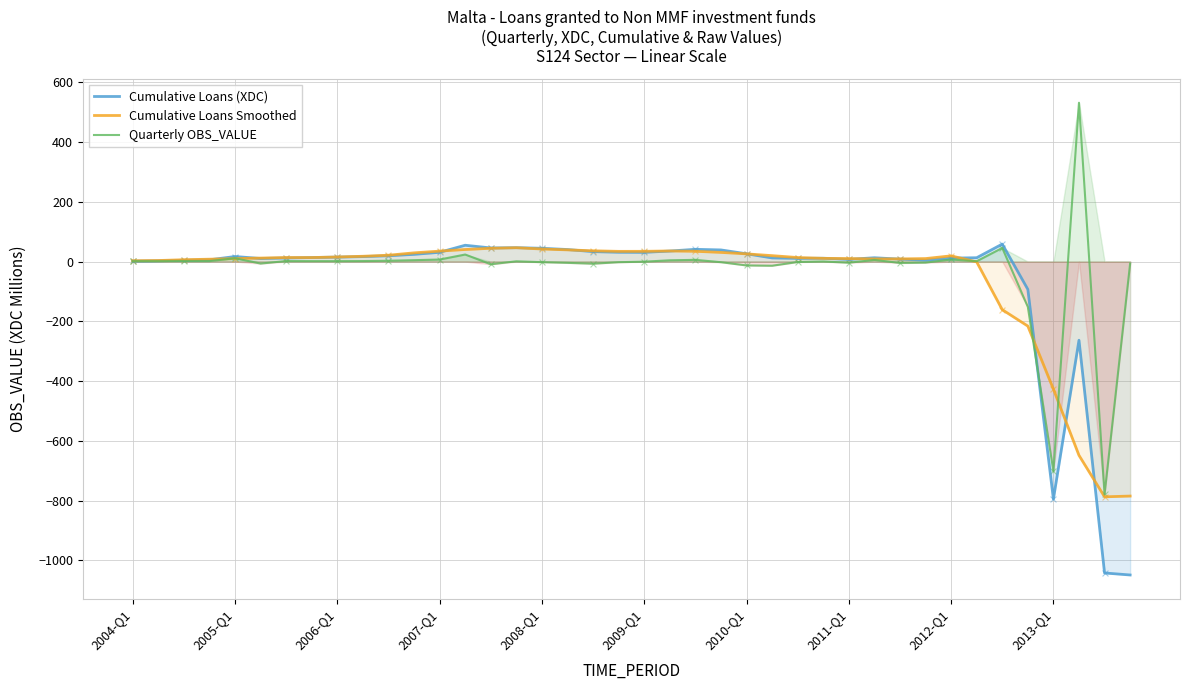

Is the value of Cumulative Loans (XDC) at 25 greater than the value of Cumulative Loans Smoothed at 34?

Yes